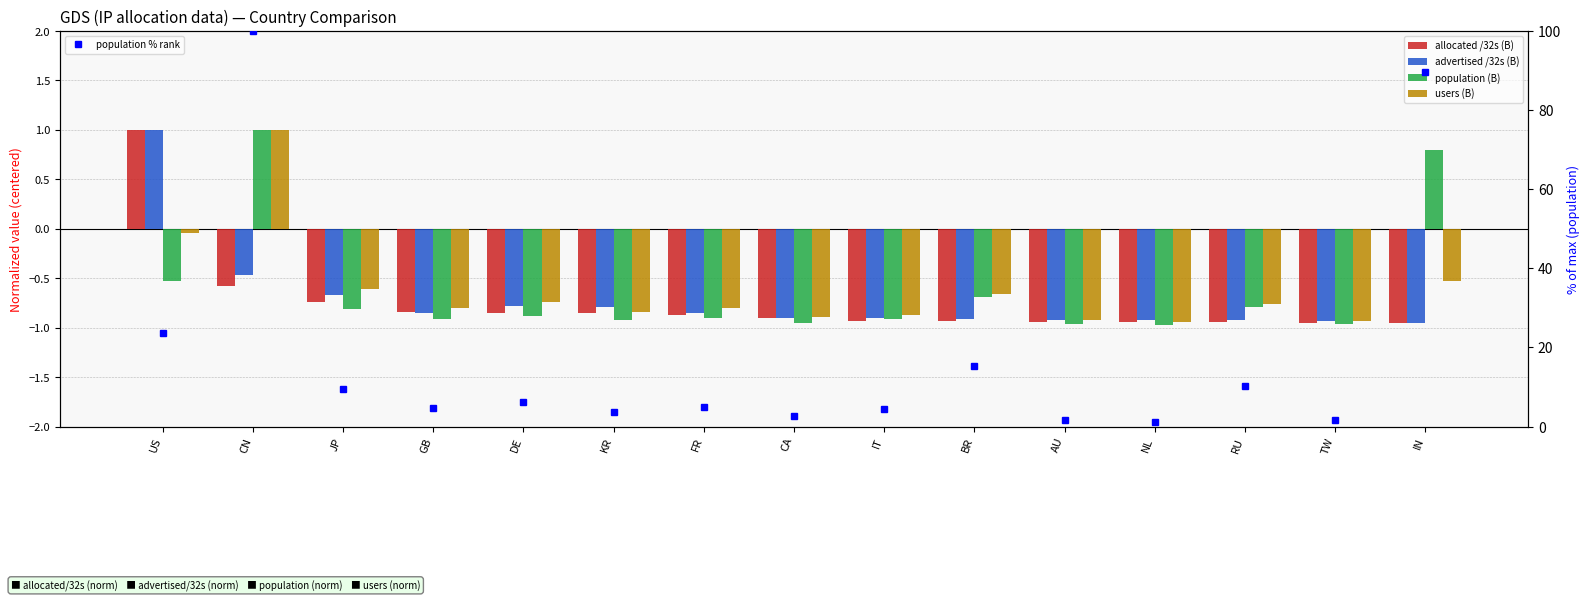

How many negative values does the advertised /32s (B) series have?

14